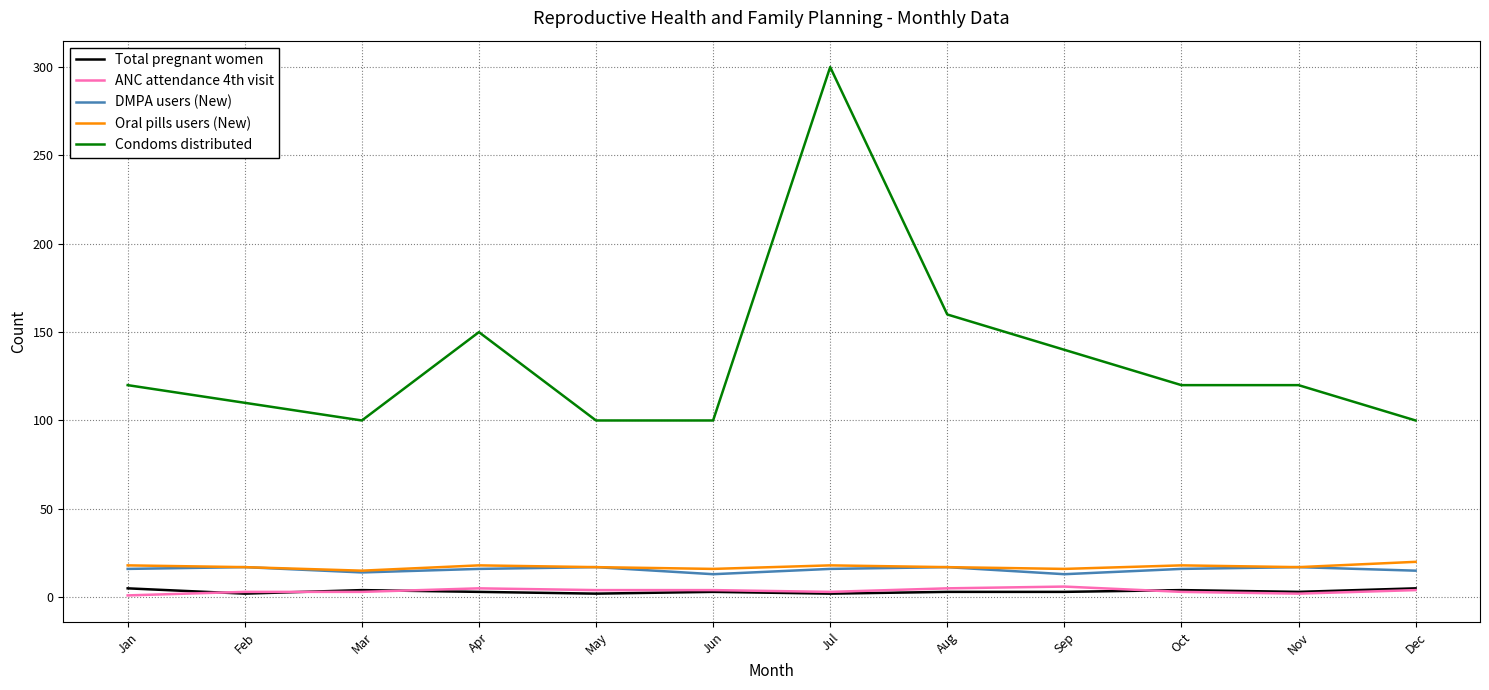

What is the sum of the Condoms distributed values at Nov and Mar?

220